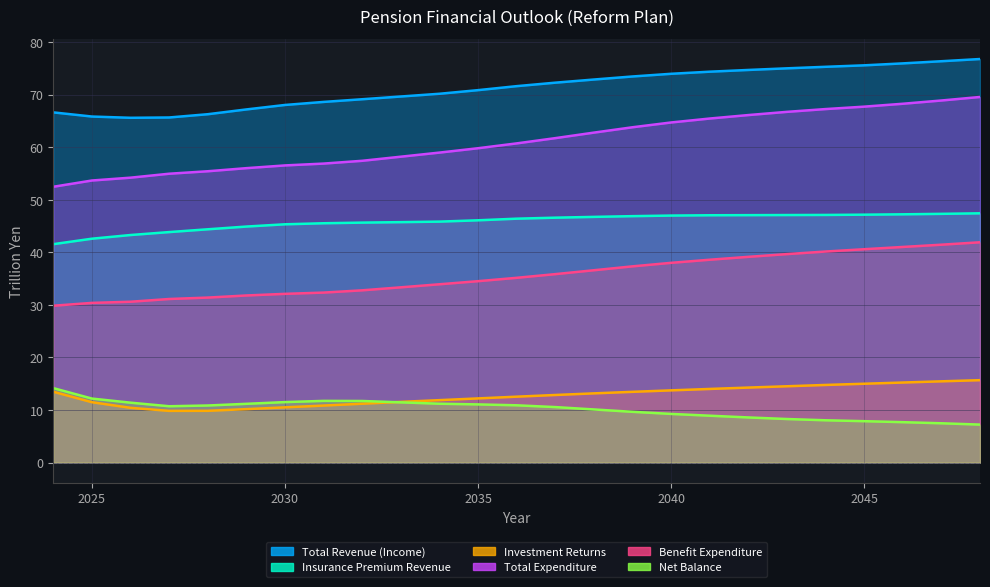

List the series in order of their peak value, lowest first.

Net Balance, Investment Returns, Benefit Expenditure, Insurance Premium Revenue, Total Expenditure, Total Revenue (Income)